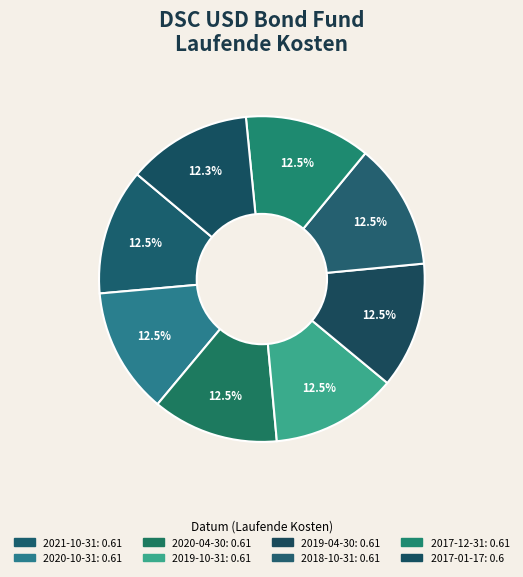

Is the sum of 2017-12-31 and 2017-01-17 greater than half?

No